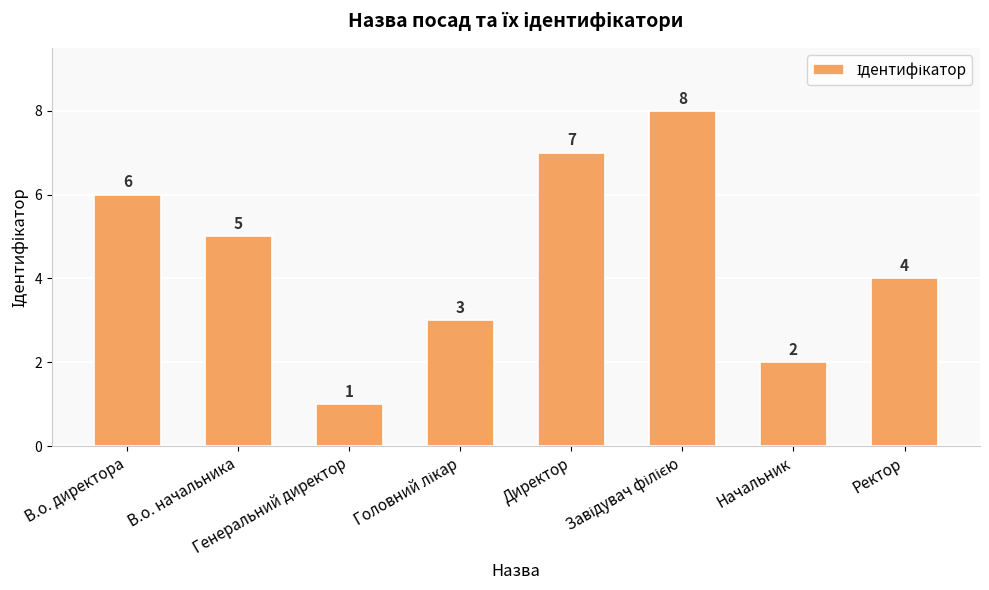

Is it true that the value at Ректор is 6?

False